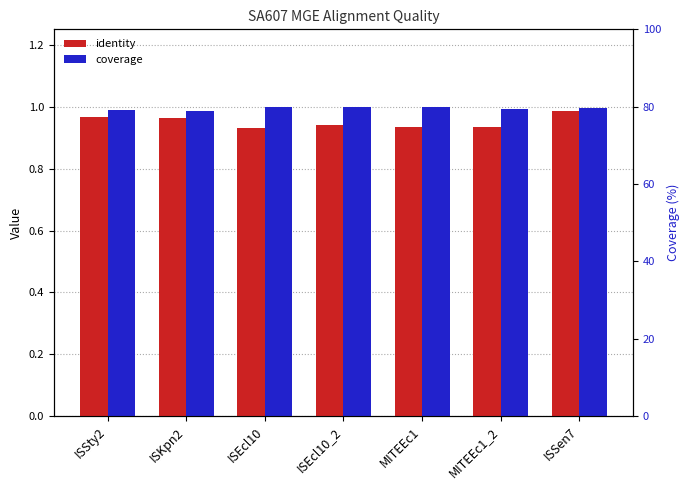

What is the difference between the highest and lowest values at ISEcl10_2?

0.1